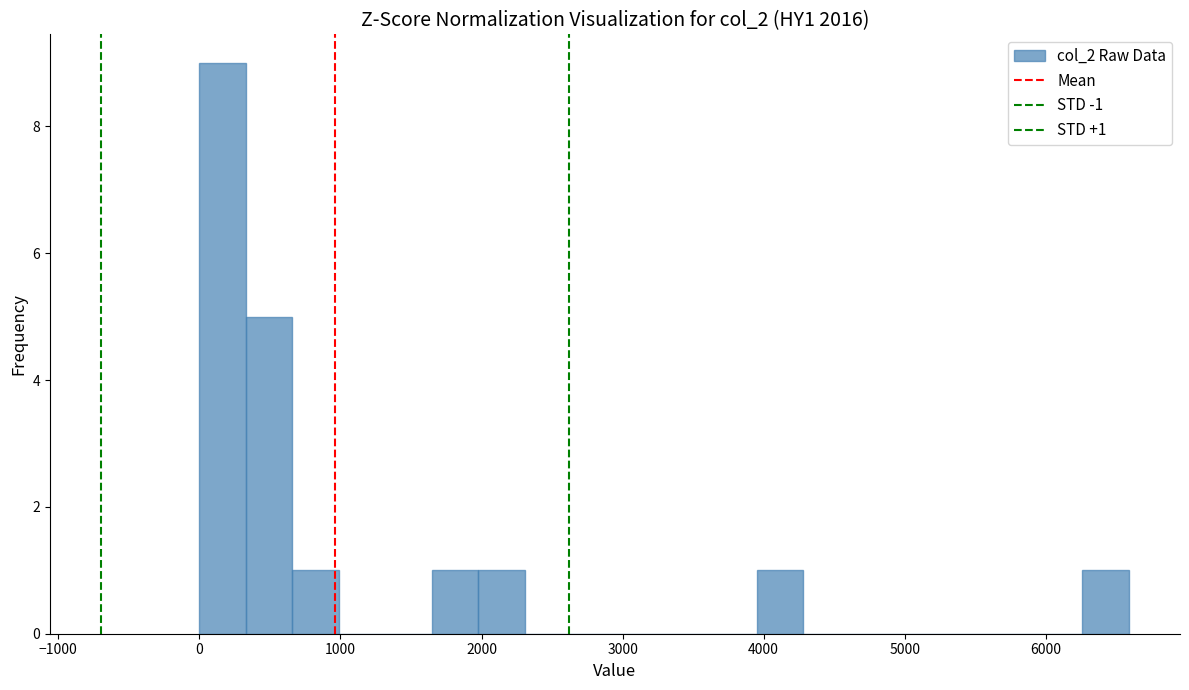

Read against the x-axis, roughly where is the centre of the tallest bar?

200